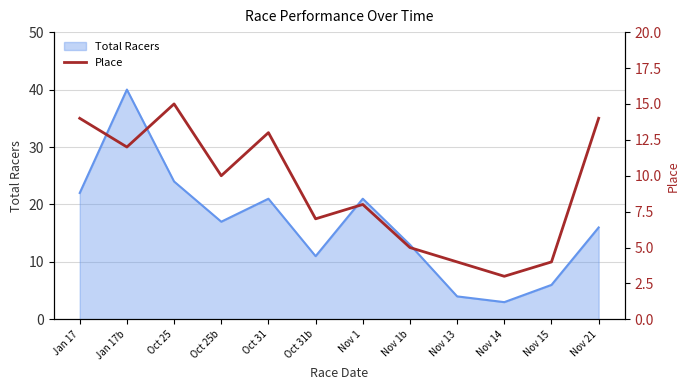

Is it true that the value at Nov 1 is 3?

False